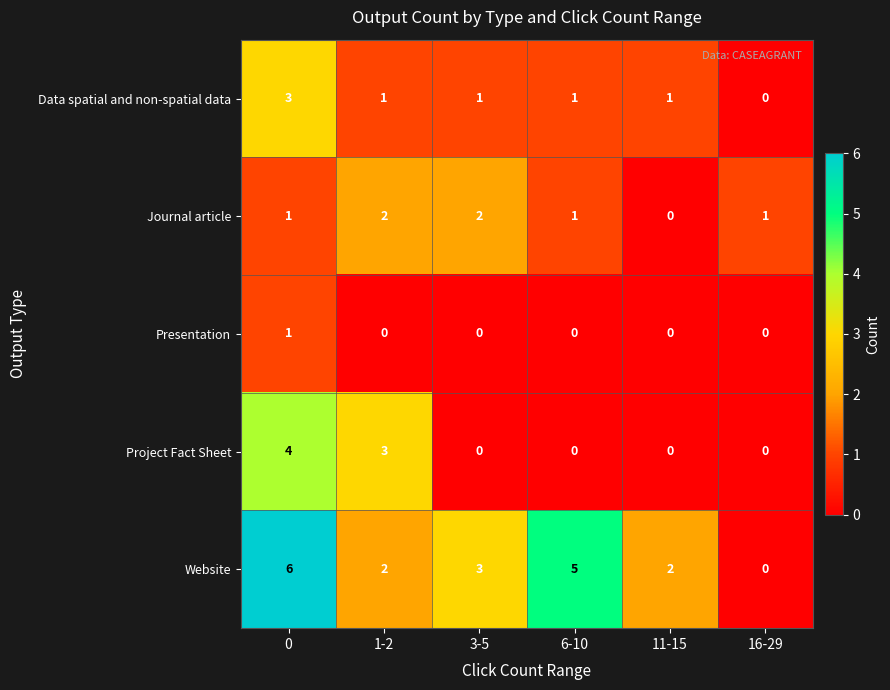

True or false: Website has a value of 3 at 3-5.

True